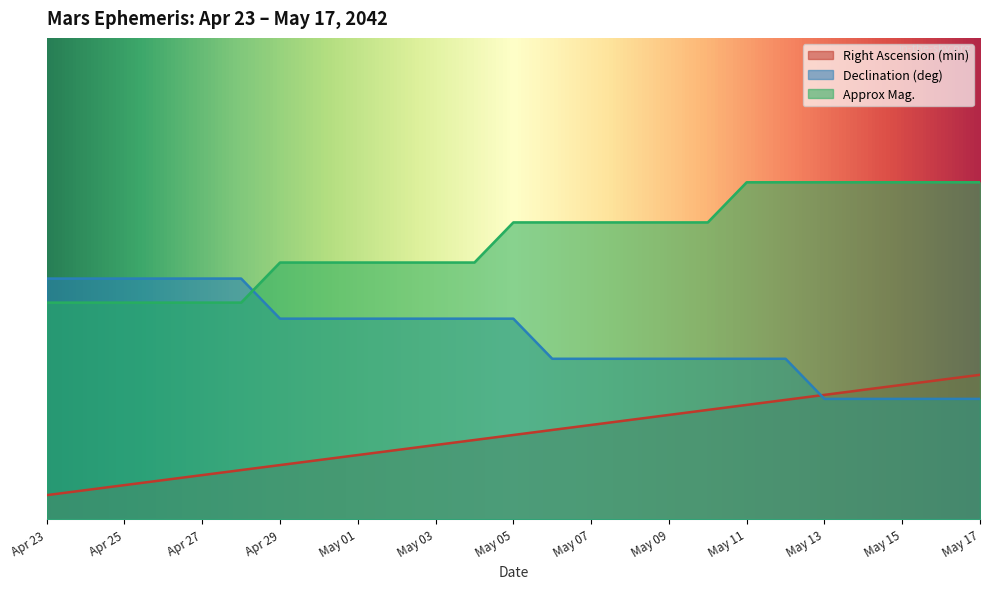

Between Apr 24 and Apr 26, which series saw the biggest shift?

Right Ascension (min)